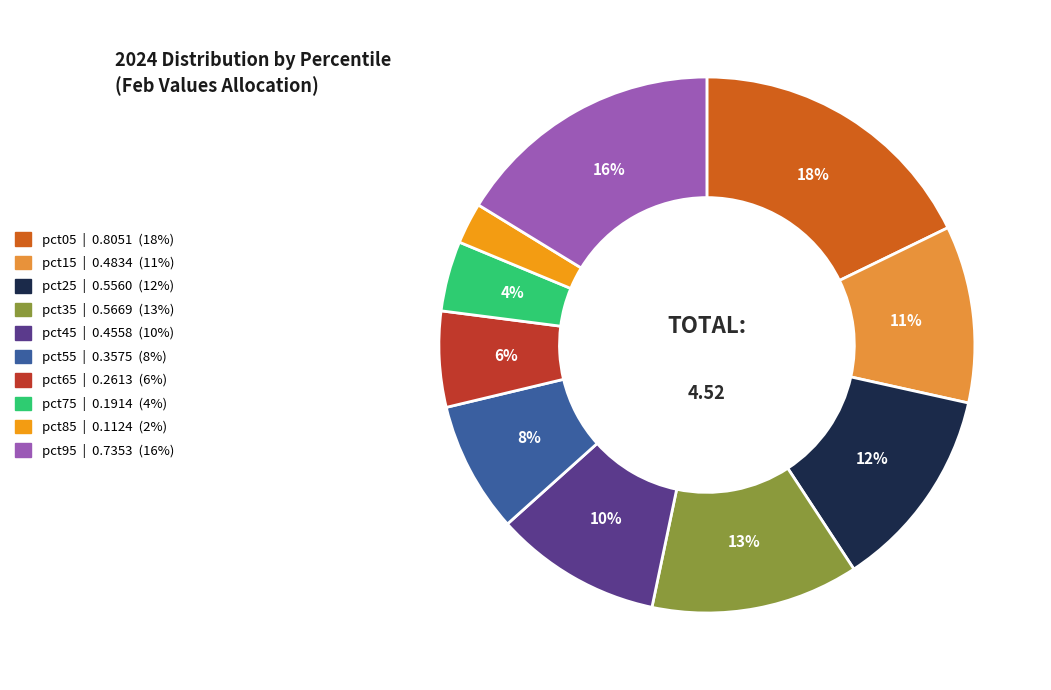

Does pct55 account for over 50% of the chart?

No